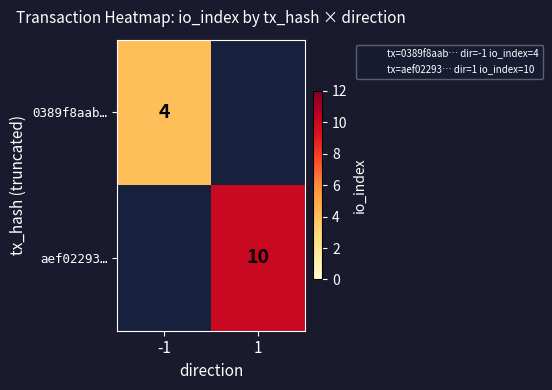

How many distinct data groups are displayed?

2